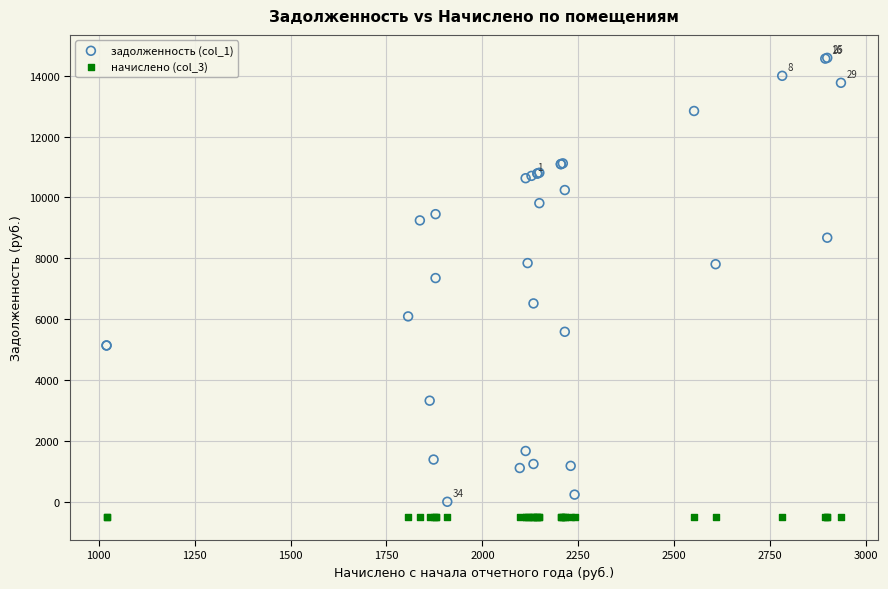

Across all series, what Y value is closest to 7043?

7350.2